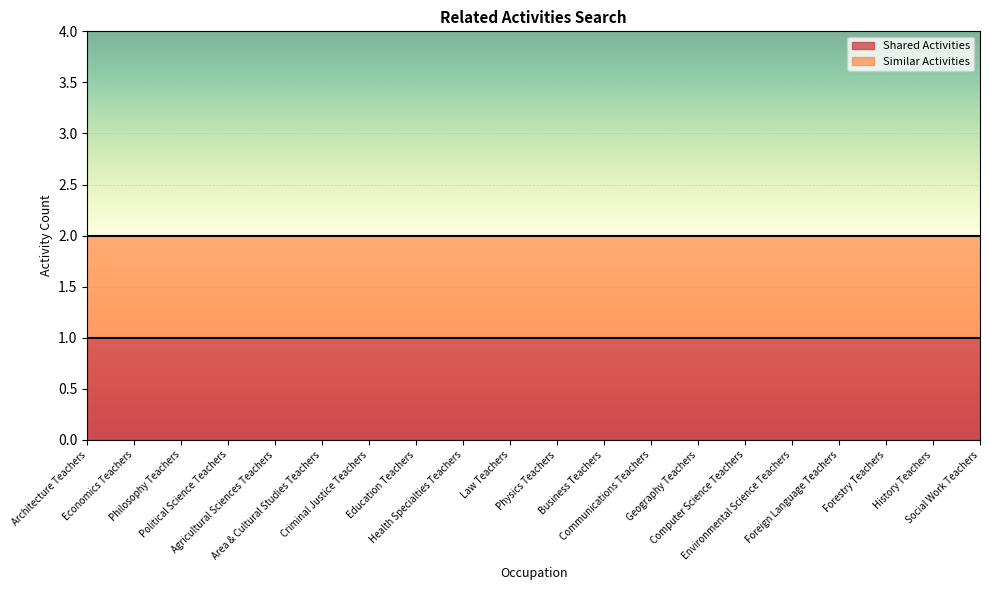

True or false: Similar Activities and Shared Activities cross at least once.

False